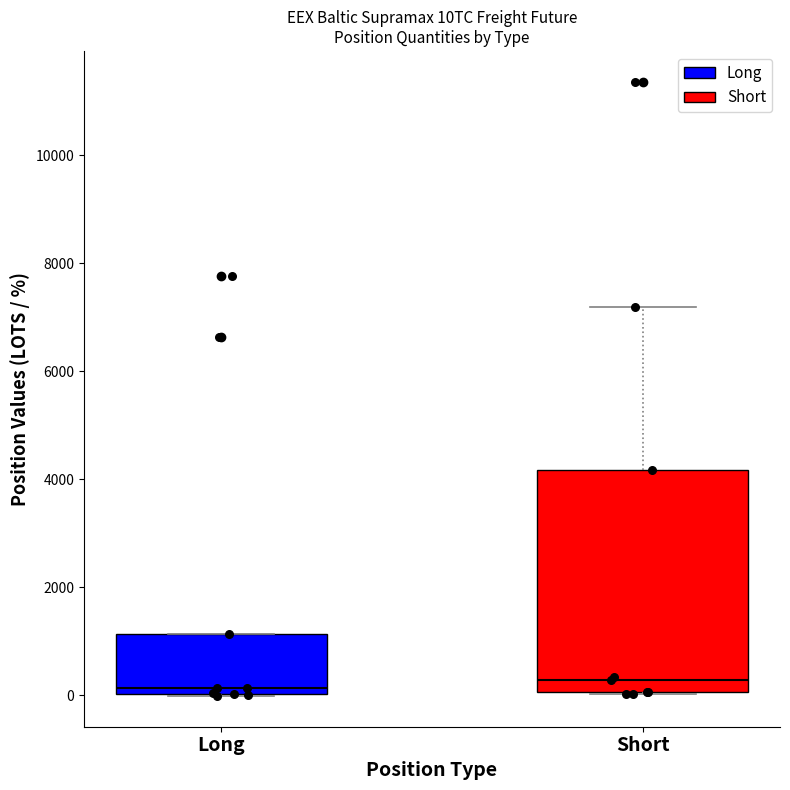

Reading left to right, read every box against the y-axis: the position of its median line, the range the box covers, and the ends of its whiskers. The values are not printed on the chart, so give them approximately, as read against the axis.

Long: median 200, box 0 to 1200, whiskers 0 to 1200
Short: median 200, box 0 to 4200, whiskers 0 to 7200